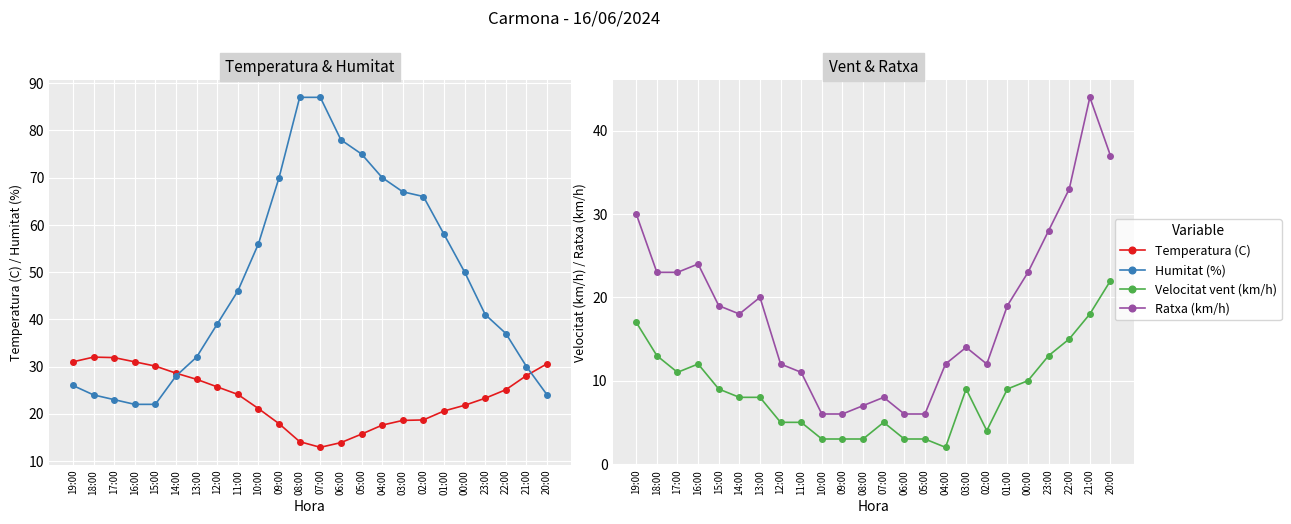

What is the minimum value shown in the chart?

2.0